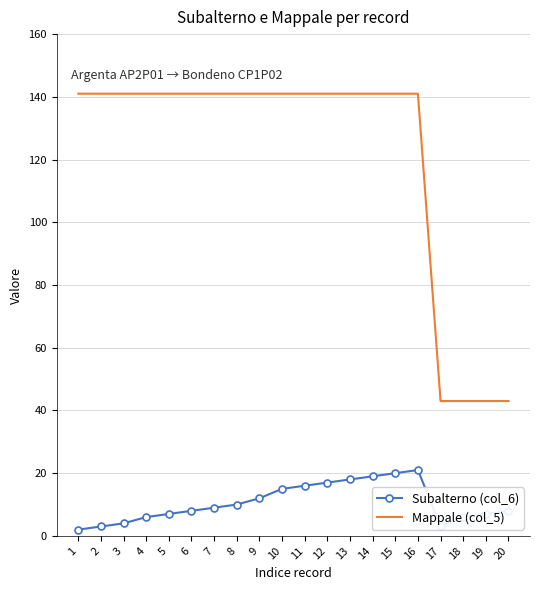

True or false: Subalterno (col_6) and Mappale (col_5) cross at least once.

False